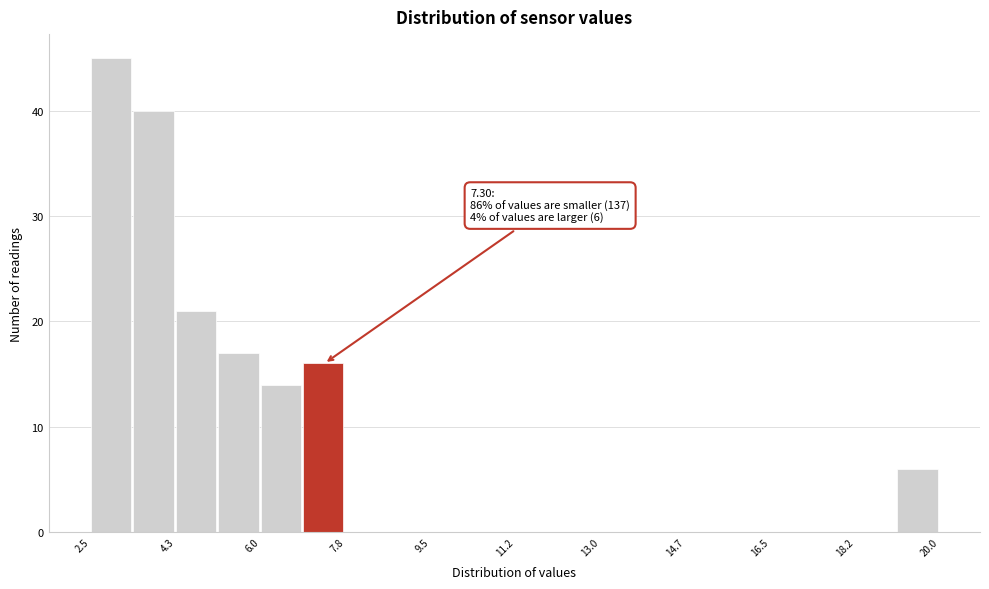

Which range on the x-axis has the tallest bar?

2.6 to 3.4